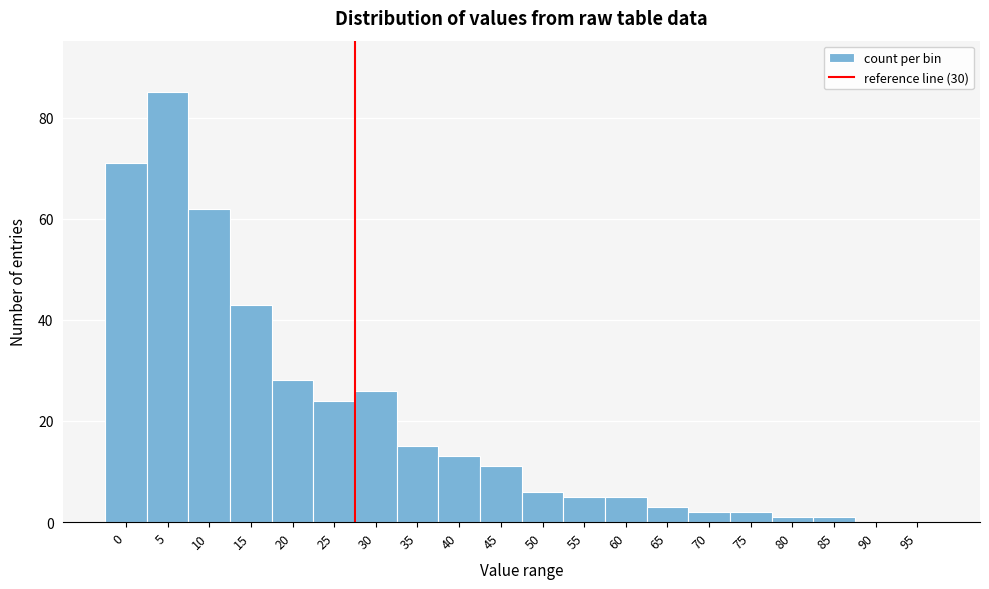

Reading left to right, list all the values displayed in this chart.

0=71	5=85	10=62	15=43	20=28	25=24	30=26	35=15	40=13	45=11	50=6	55=5	60=5	65=3	70=2	75=2	80=1	85=1	90=0	95=0